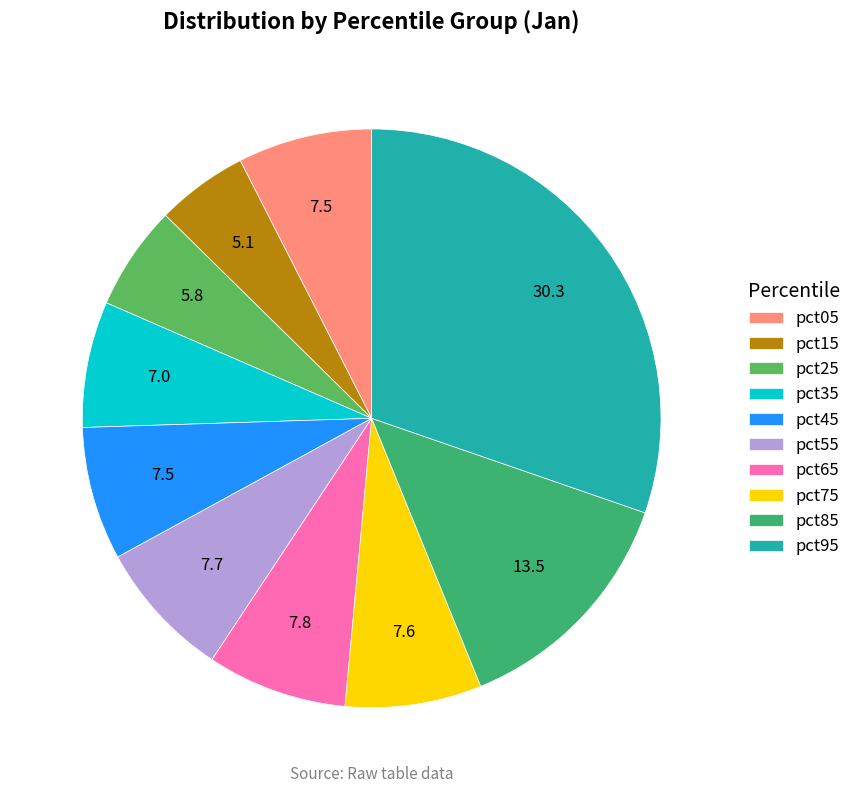

What percentage is the pct25 slice, to the nearest percent?

6%